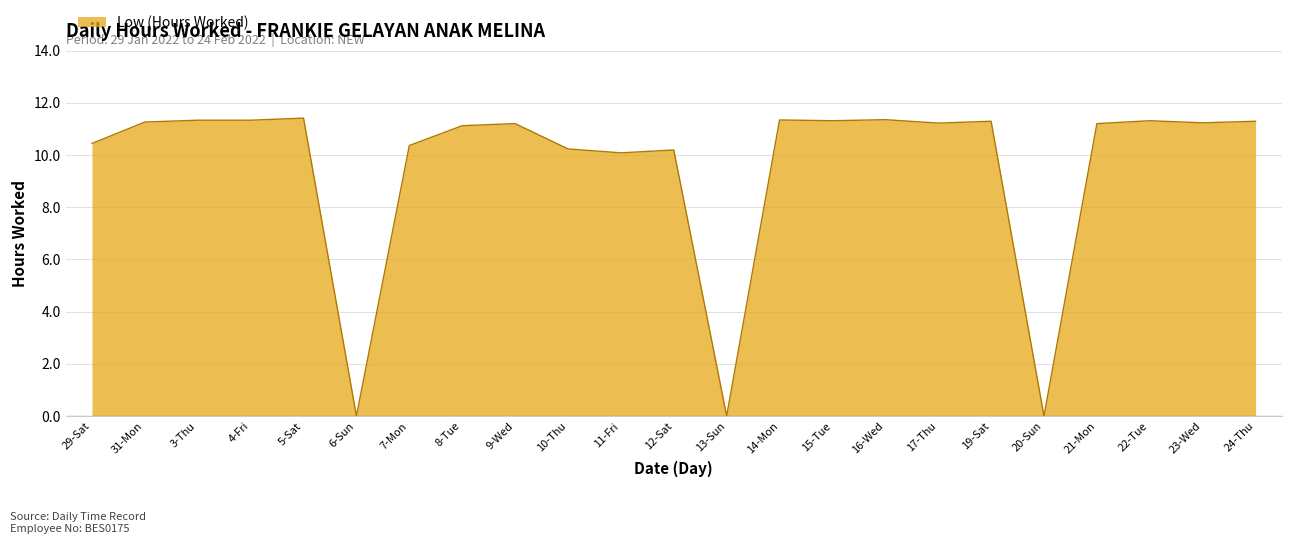

What position from the right is 24-Thu?

1